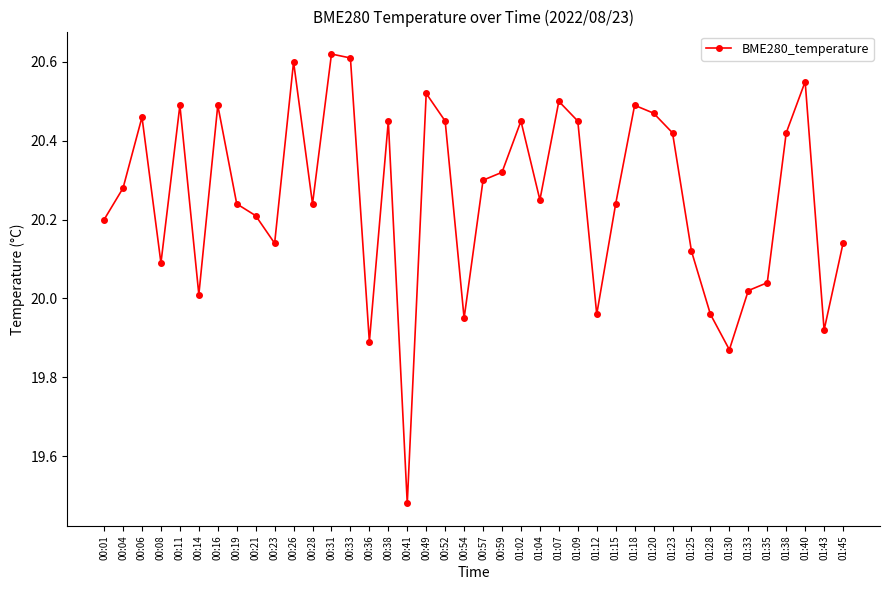

Approximately how many times larger is the value at 01:15 compared to 01:02?

1.0